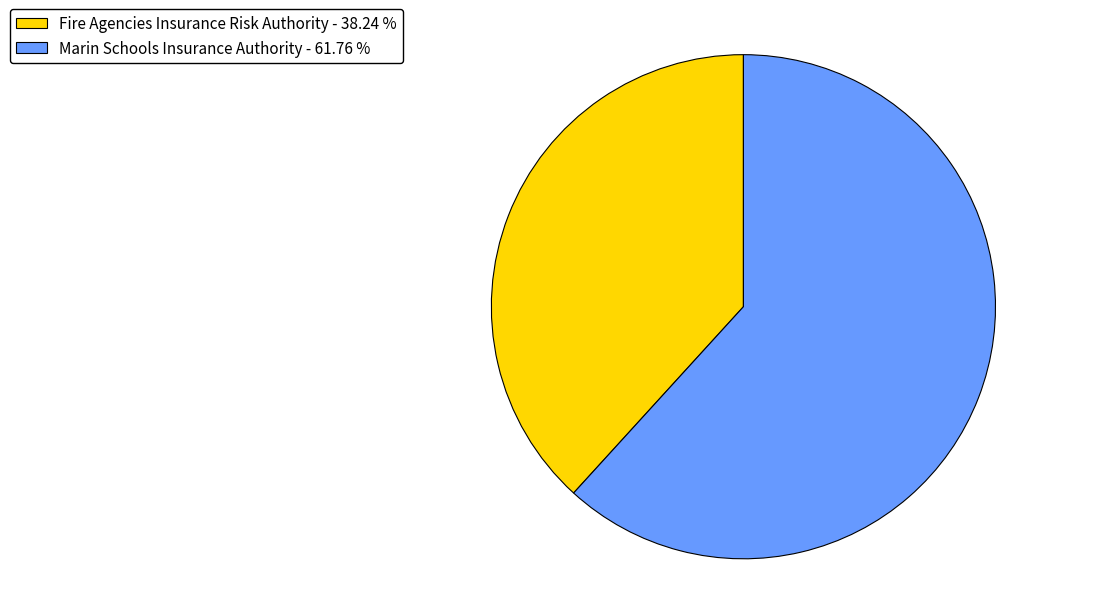

Which slice is the smallest?

Fire Agencies Insurance Risk Authority